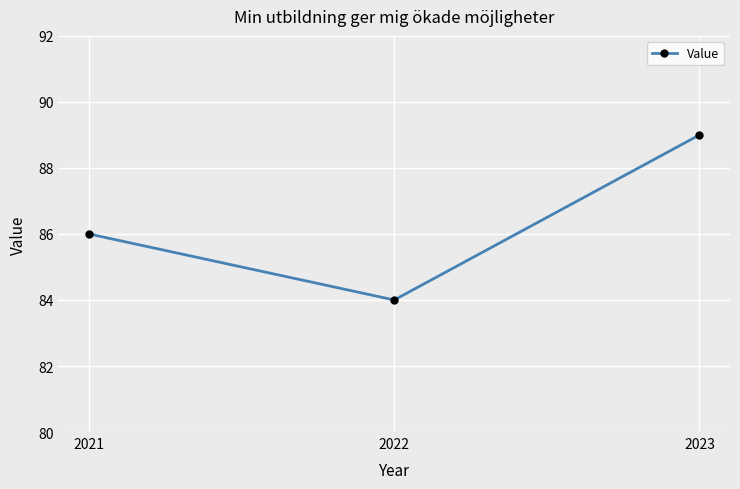

What is the minimum value shown in the chart?

84